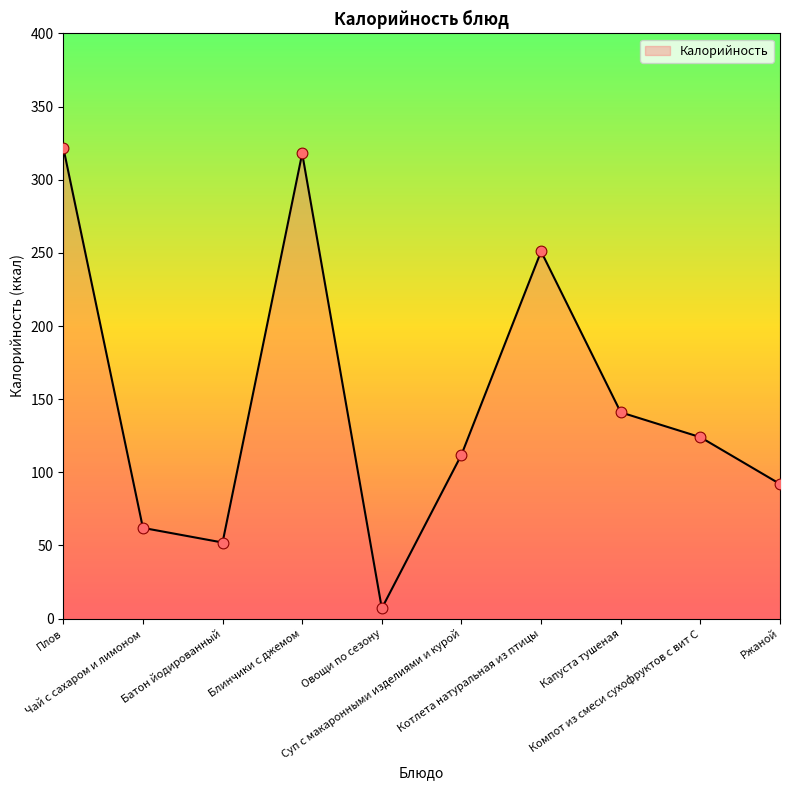

What is the ratio of the value at Суп с макаронными изделиями и курой to the value at Чай с сахаром и лимоном?

1.8